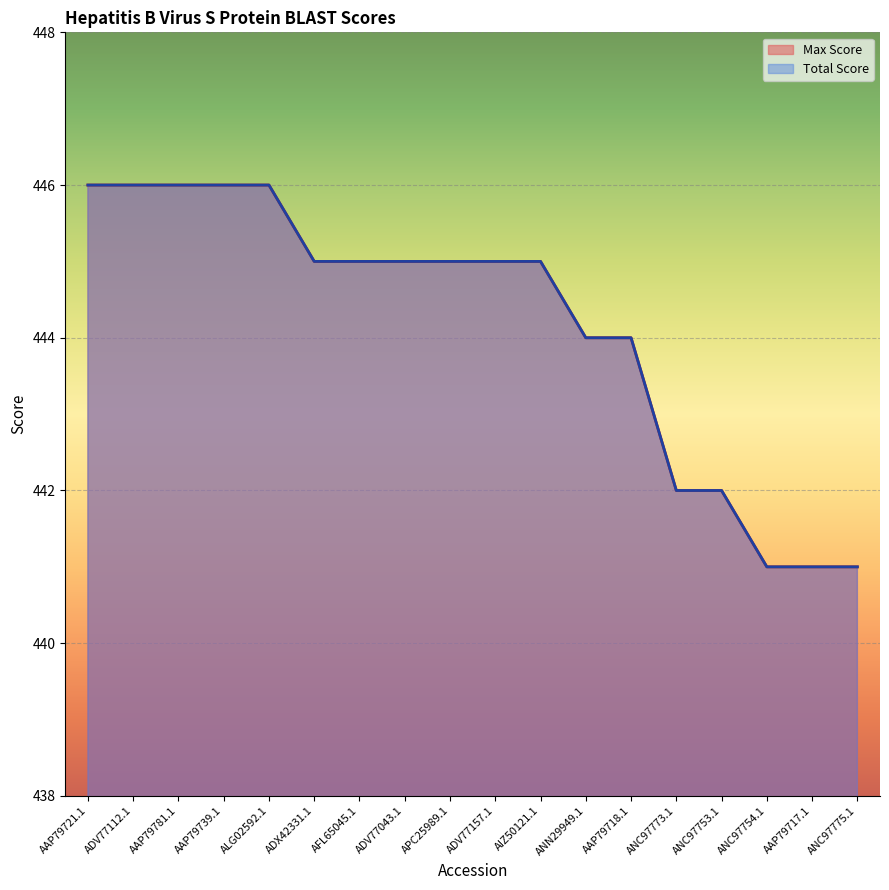

True or false: Total Score and Max Score intersect in this chart.

False